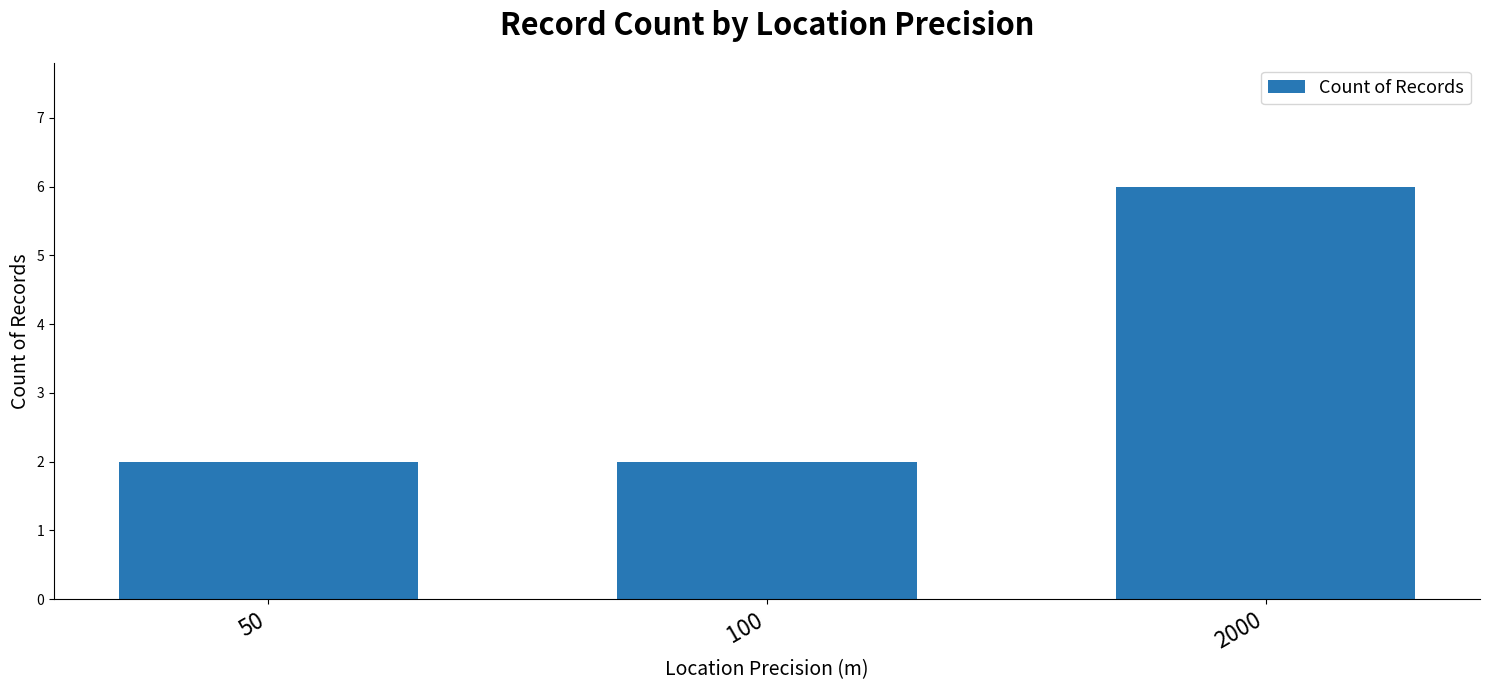

What is the minimum value shown in the chart?

2